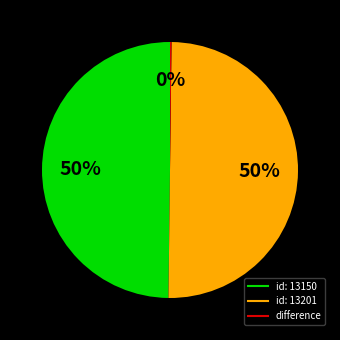

To the nearest percent, what is the difference between the largest and smallest slice percentages?

50%